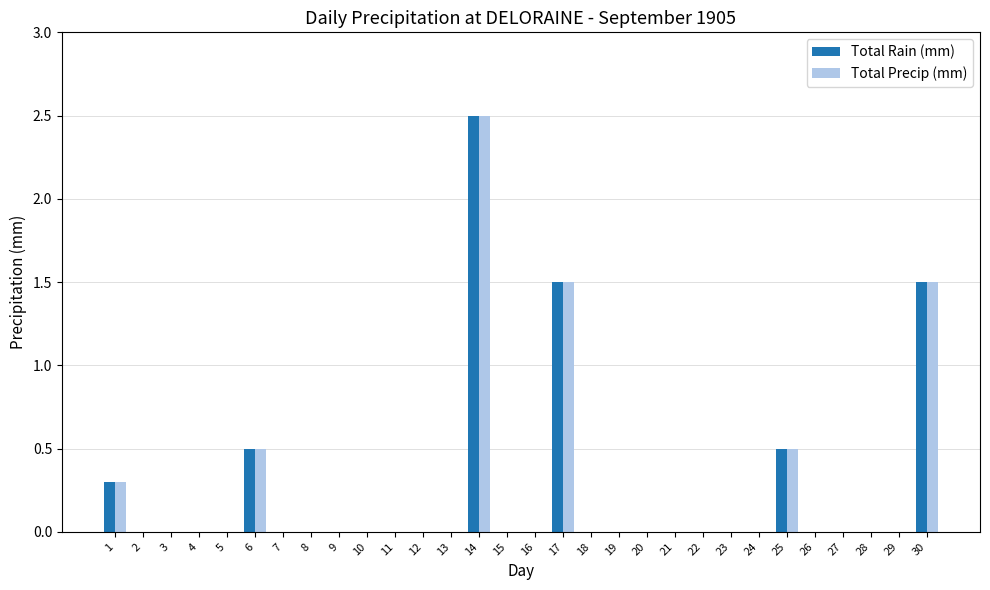

Reading left to right, list all the values displayed in this chart.

Total Rain (mm): 0.3	0.0	0.0	0.0	0.0	0.5	0.0	0.0	0.0	0.0	0.0	0.0	0.0	2.5	0.0	0.0	1.5	0.0	0.0	0.0	0.0	0.0	0.0	0.0	0.5	0.0	0.0	0.0	0.0	1.5
Total Precip (mm): 0.3	0.0	0.0	0.0	0.0	0.5	0.0	0.0	0.0	0.0	0.0	0.0	0.0	2.5	0.0	0.0	1.5	0.0	0.0	0.0	0.0	0.0	0.0	0.0	0.5	0.0	0.0	0.0	0.0	1.5